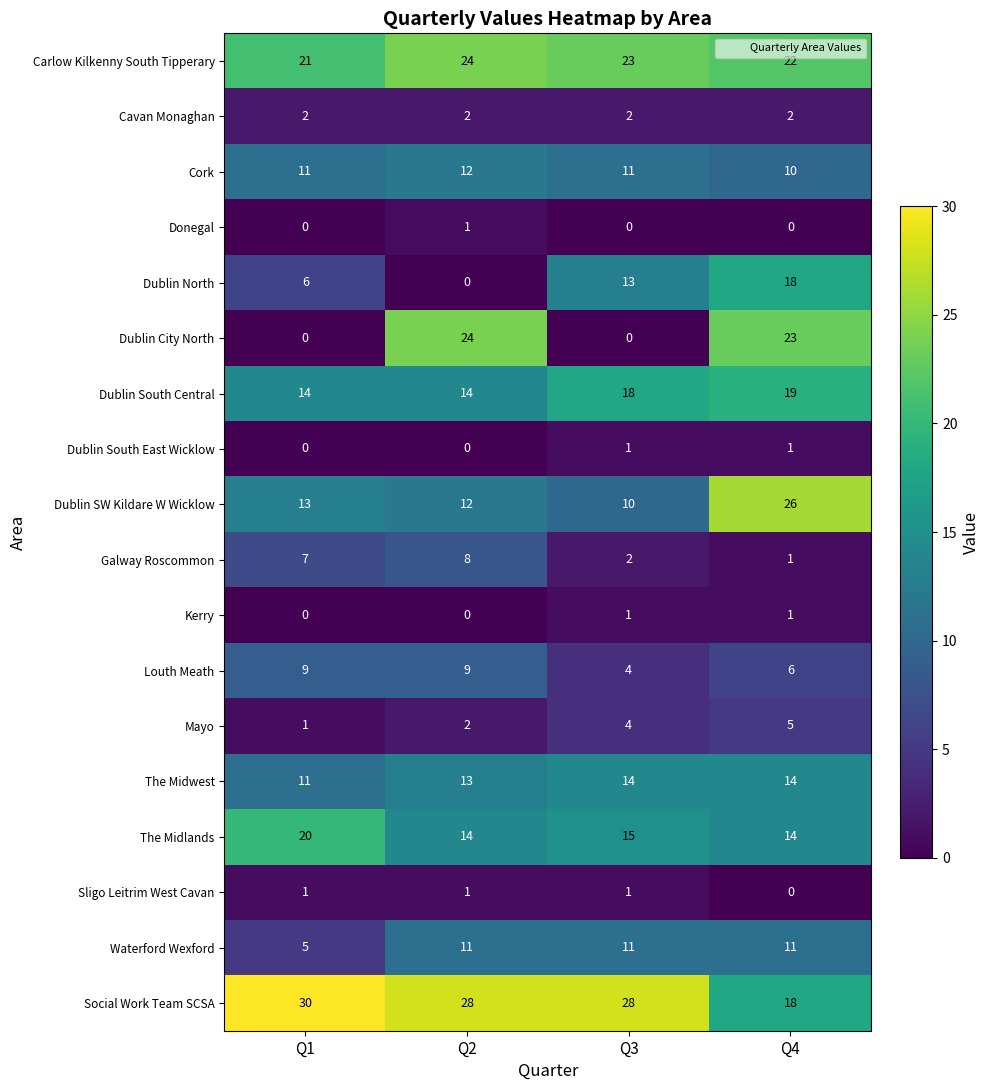

Is the value of The Midlands at Q3 greater than the value of Dublin North at Q2?

Yes